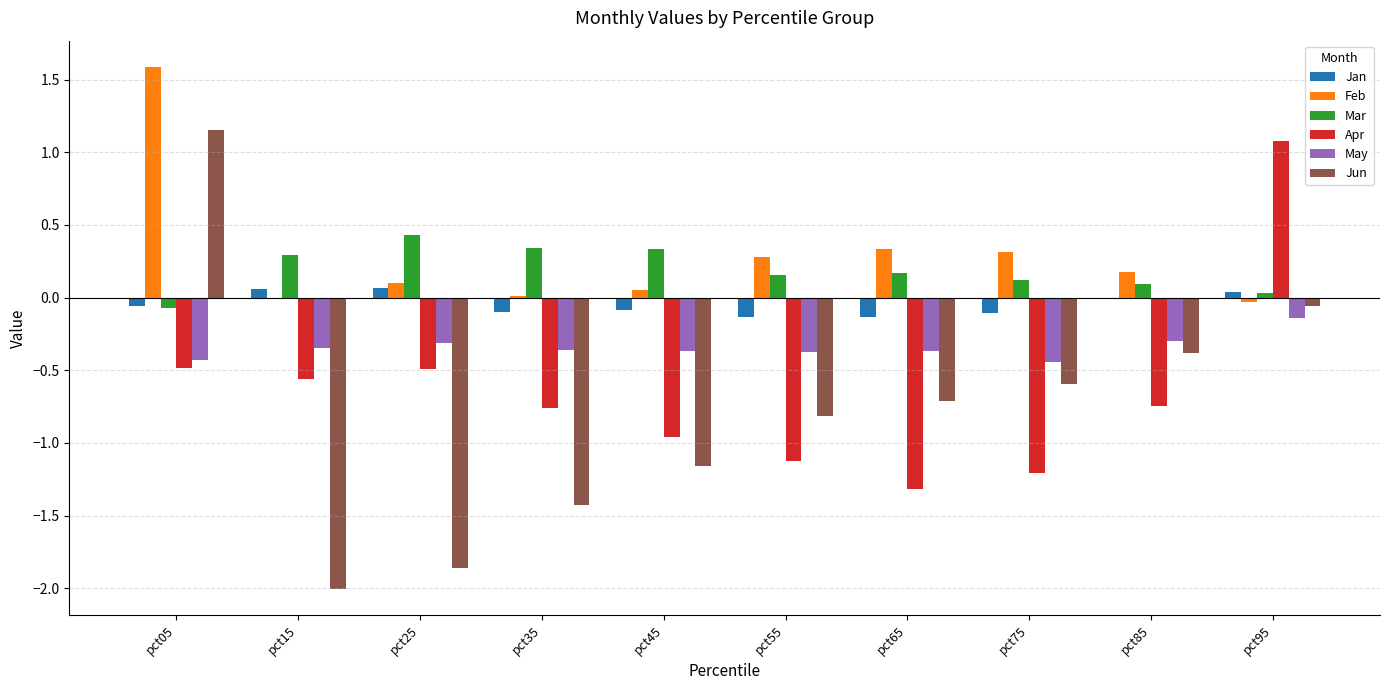

Which series changed the most between pct55 and pct85?

Jun